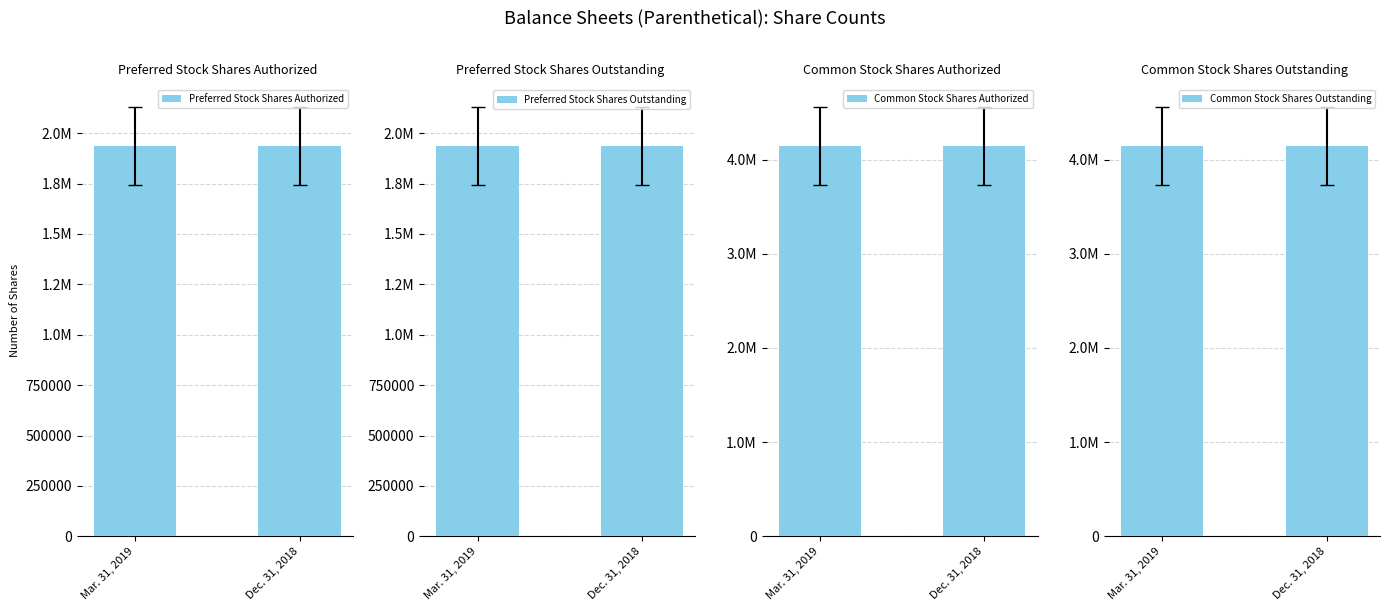

The value of Common Stock Shares Outstanding at Mar. 31, 2019 is 6358545. True or false?

False